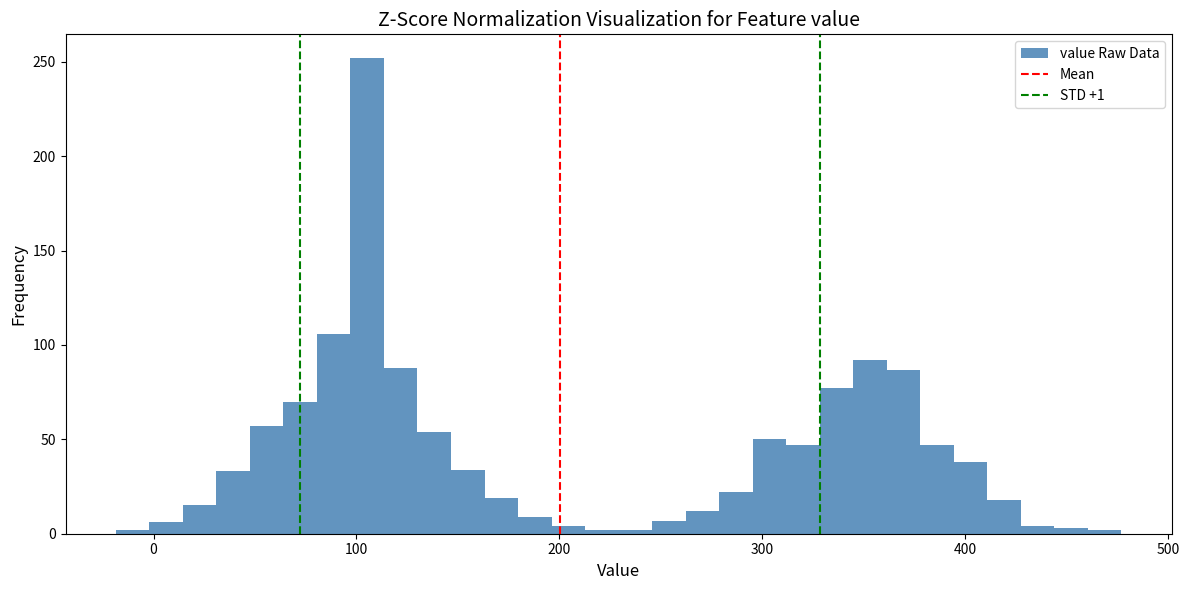

Read against the x-axis, roughly where is the centre of the tallest bar?

110